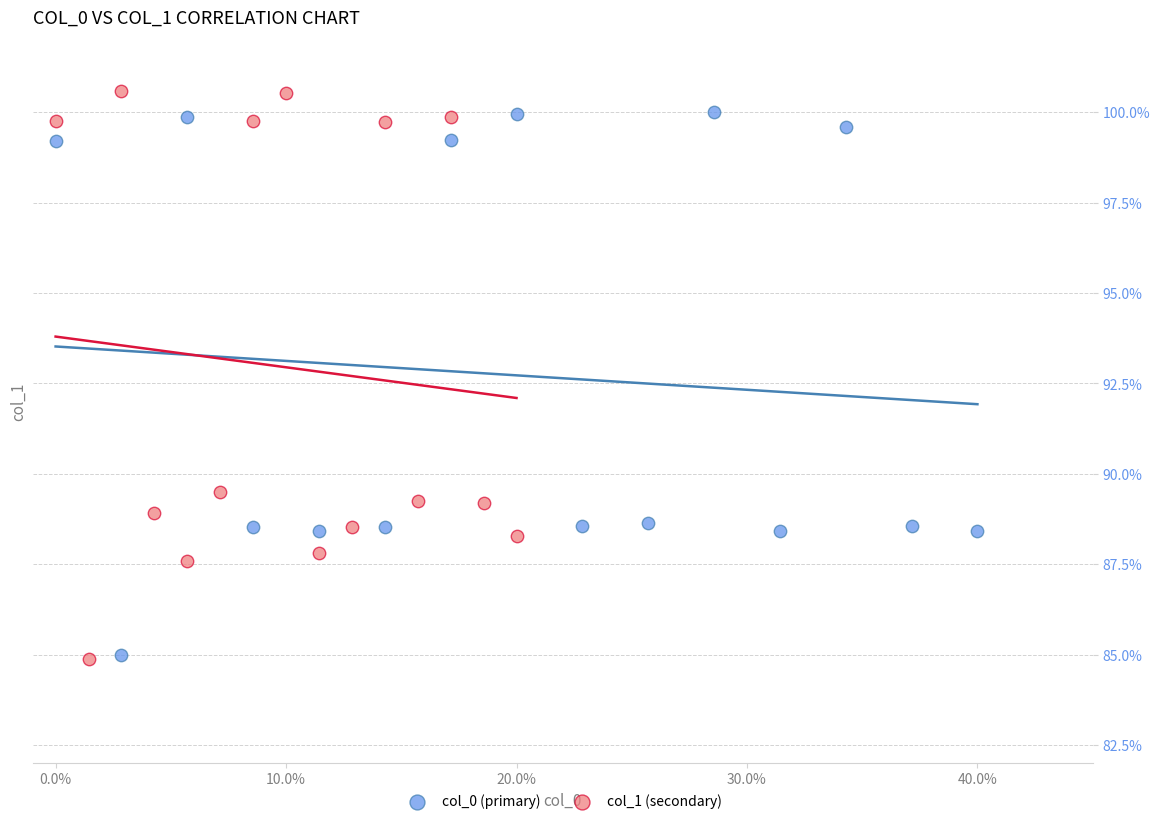

Which series has the largest Y range (max minus min)?

col_1 (secondary)